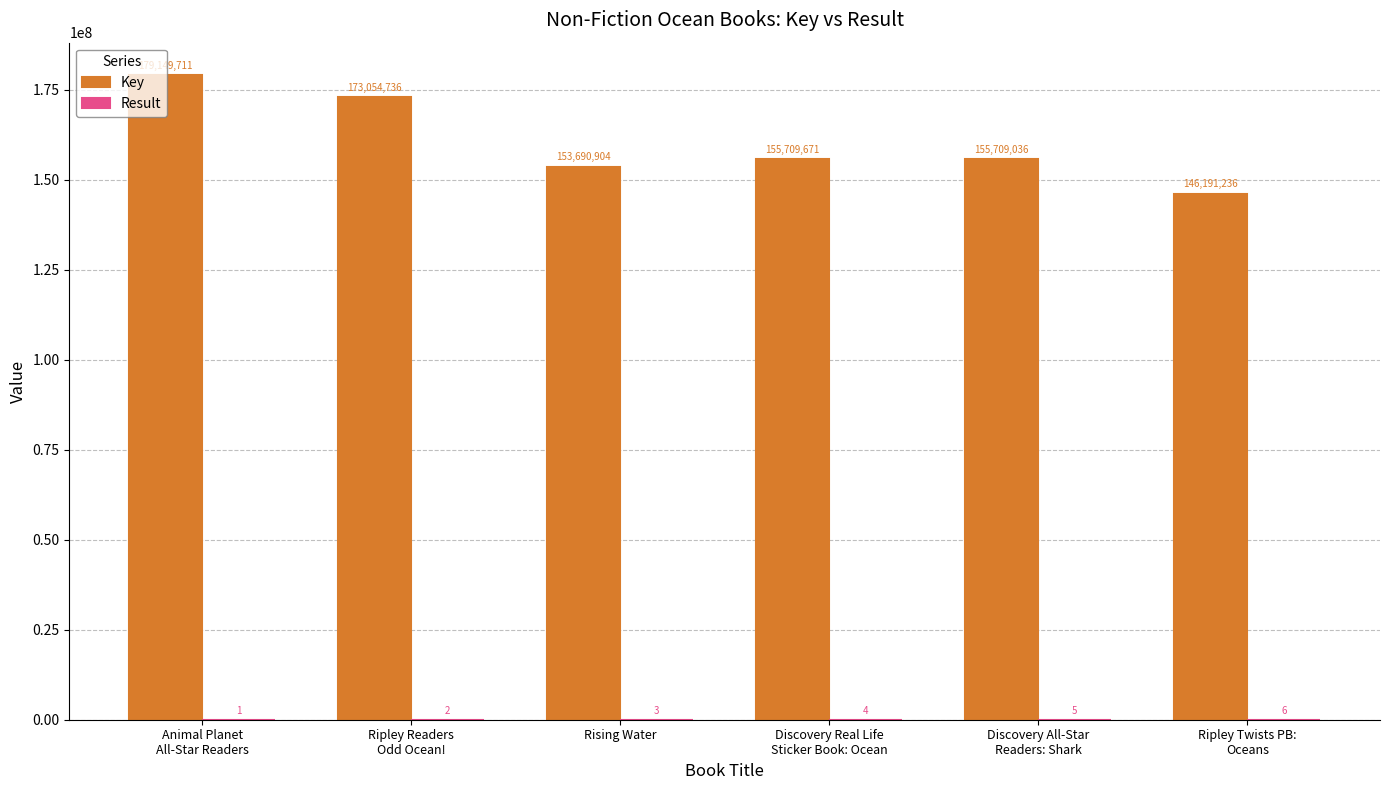

Which series has the largest total across all categories?

Key